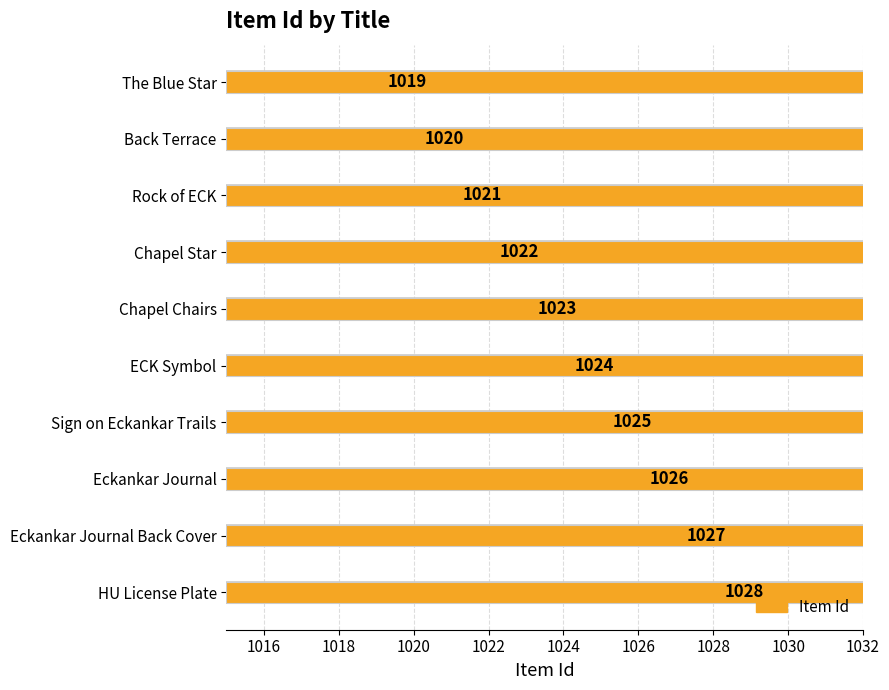

How many values are below 1024?

5